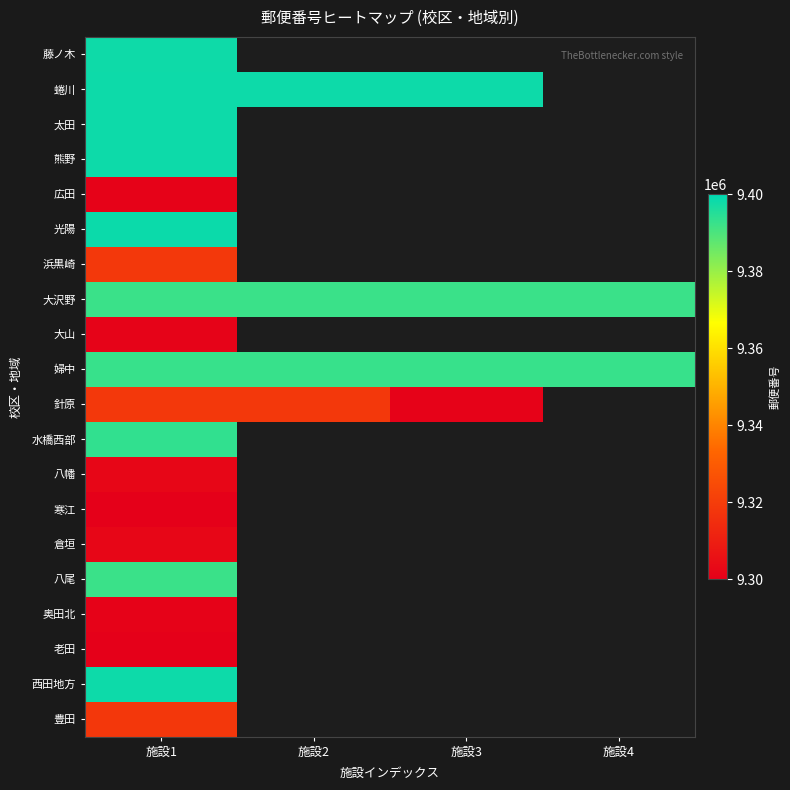

At which label does 浜黒崎 reach its minimum?

施設1